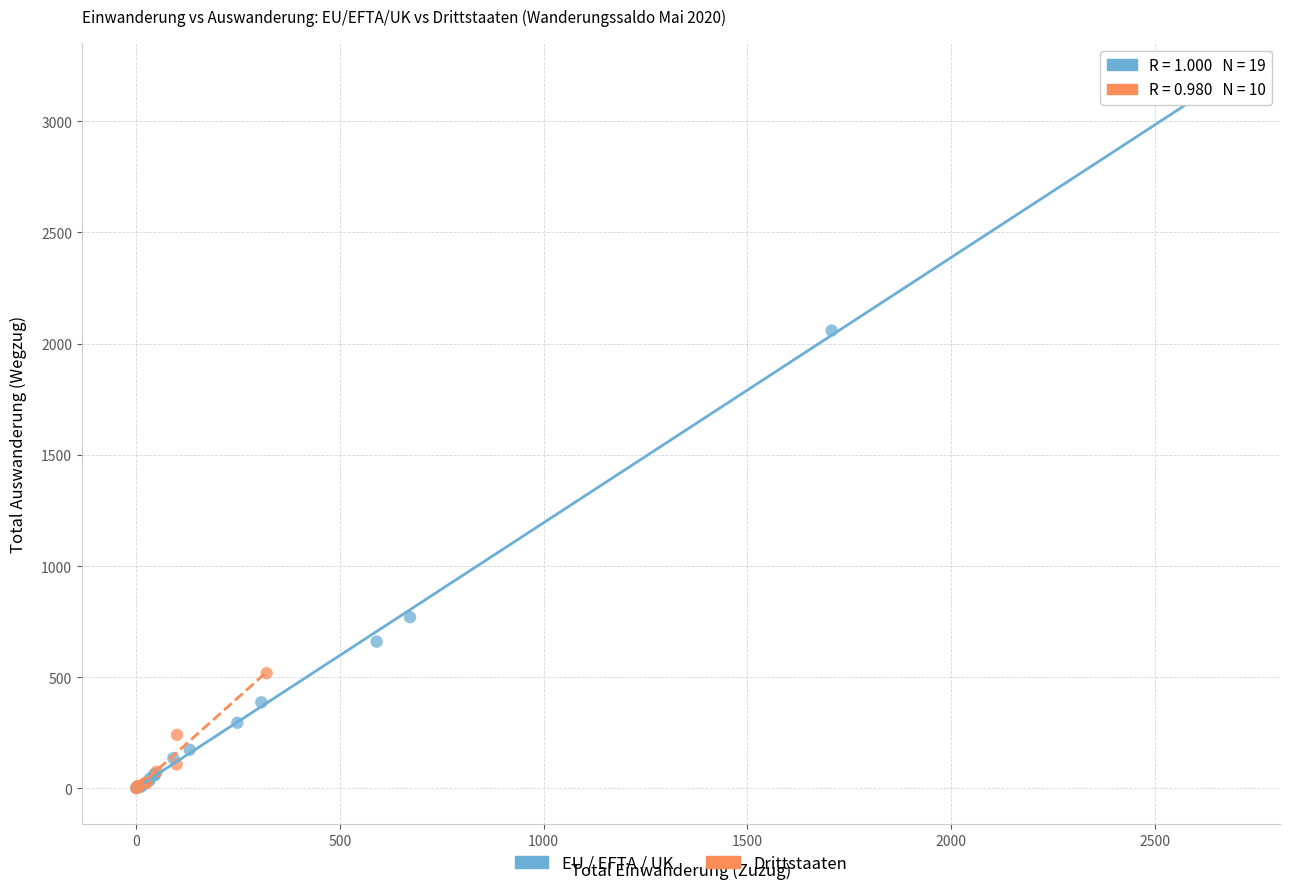

Which series contains the highest Y value?

EU / EFTA / UK